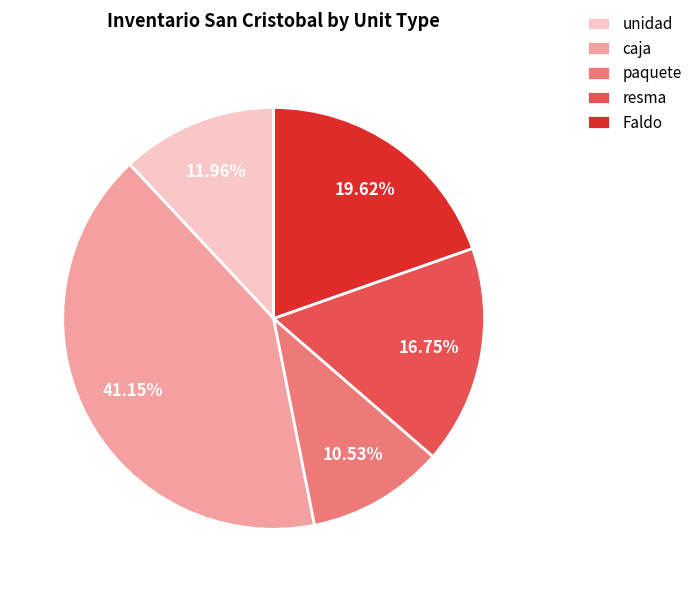

To the nearest percent, what portion does unidad represent?

12%